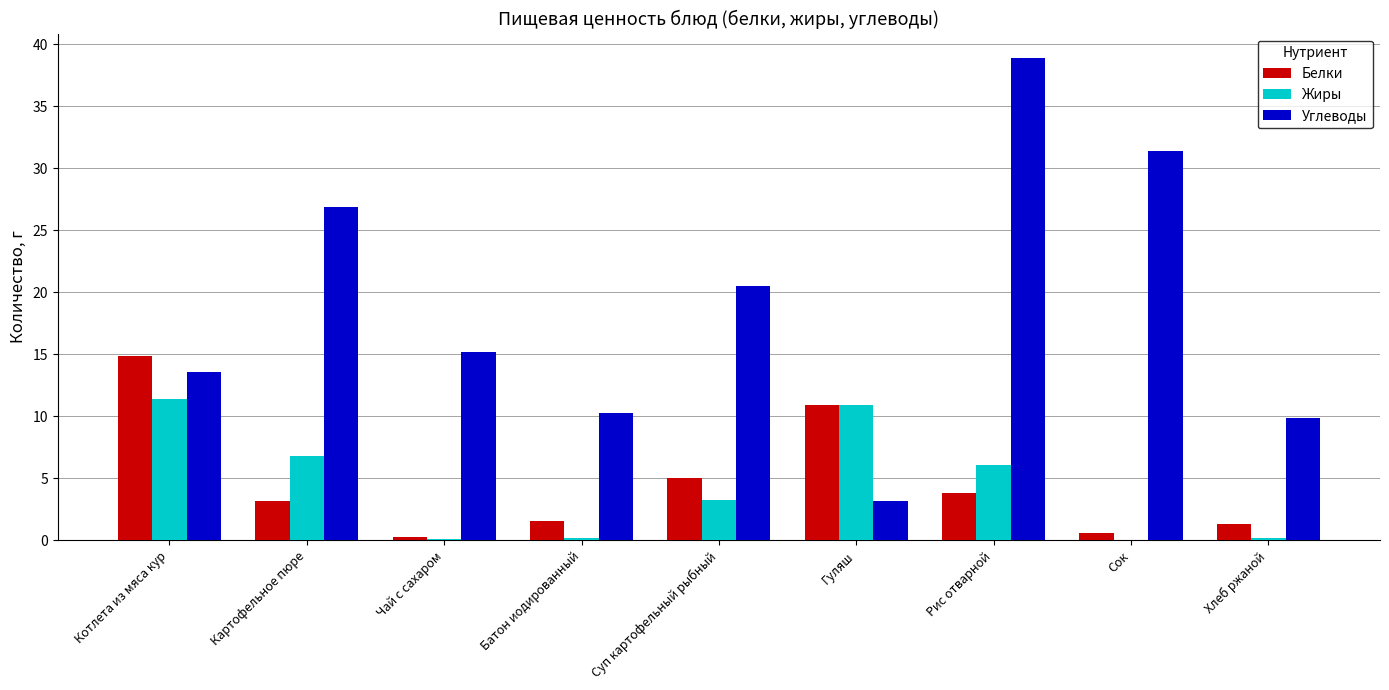

Read the Белки value at Батон иодированный.

1.6